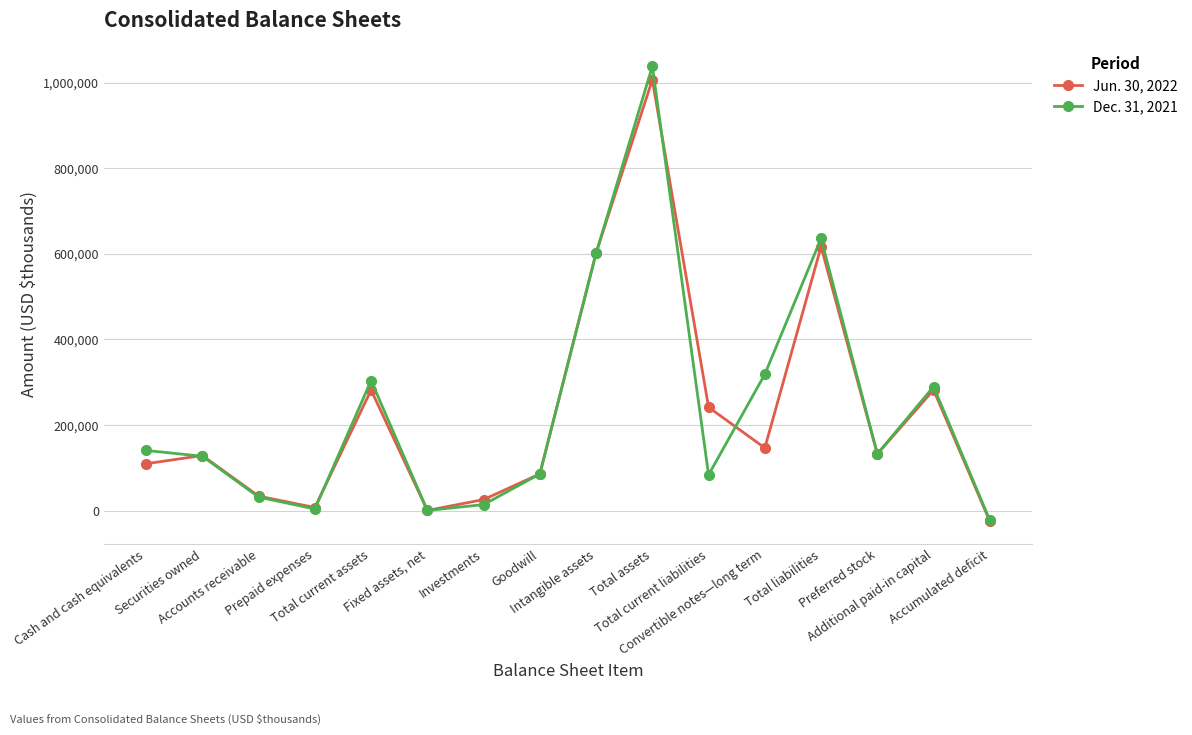

What position from the left is Accounts receivable?

3